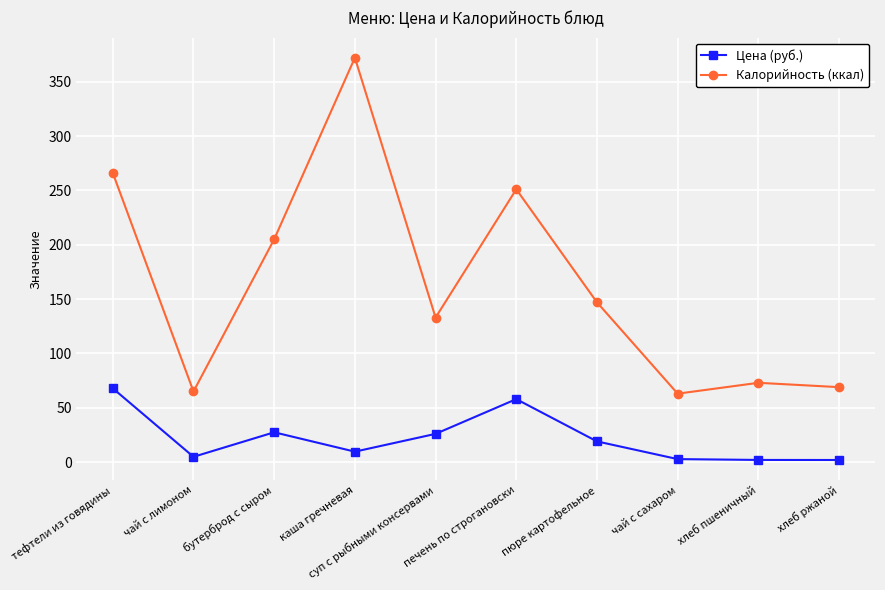

What is the label of the 10th point from the left?

хлеб ржаной